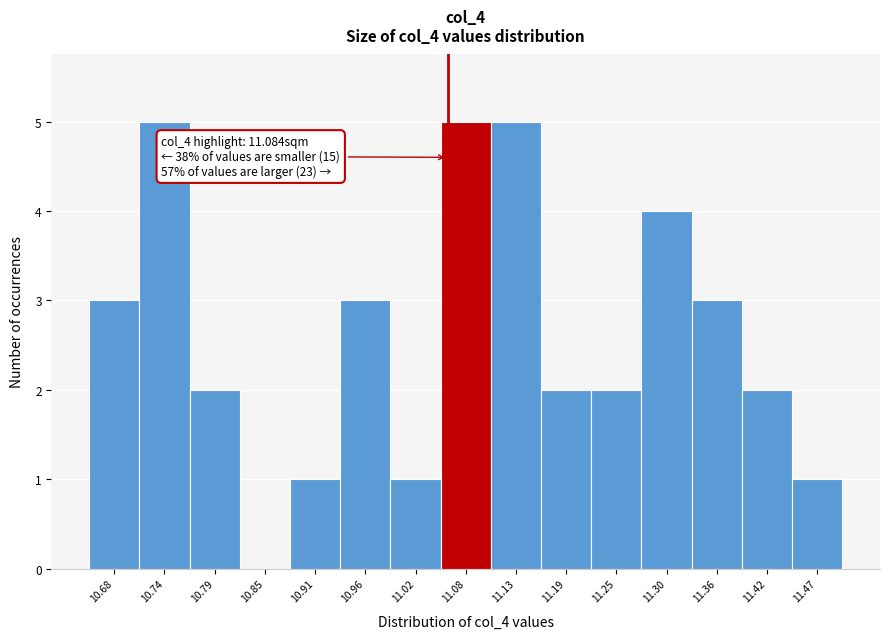

Reading right to left, what are all the values shown in this chart?

11.47=1	11.42=2	11.36=3	11.30=4	11.25=2	11.19=2	11.13=5	11.08=5	11.02=1	10.96=3	10.91=1	10.85=0	10.79=2	10.74=5	10.68=3